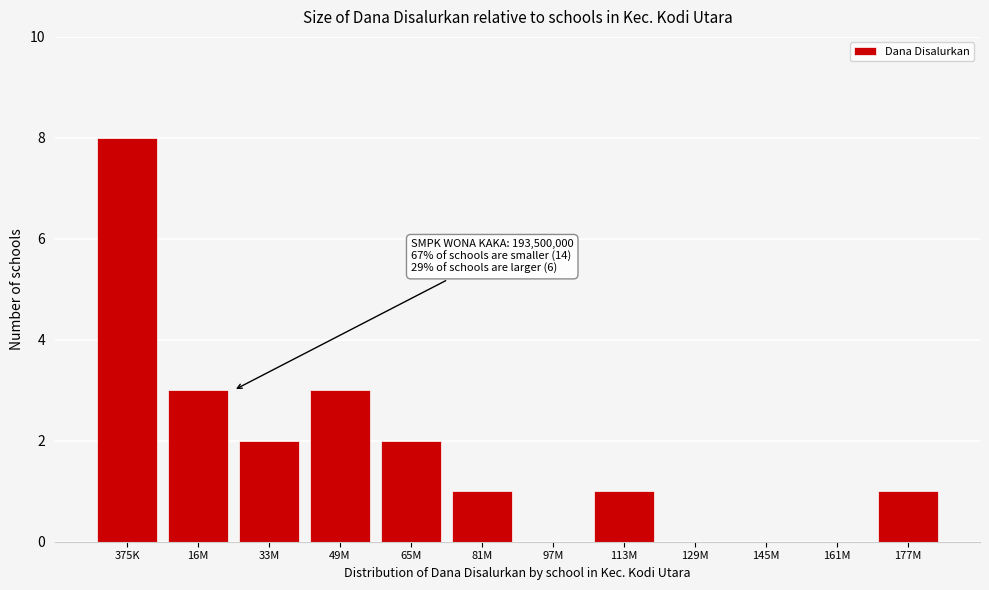

Reading left to right, transcribe all the data shown in this chart.

375K=8	16M=3	33M=2	49M=3	65M=2	81M=1	97M=0	113M=1	129M=0	145M=0	161M=0	177M=1